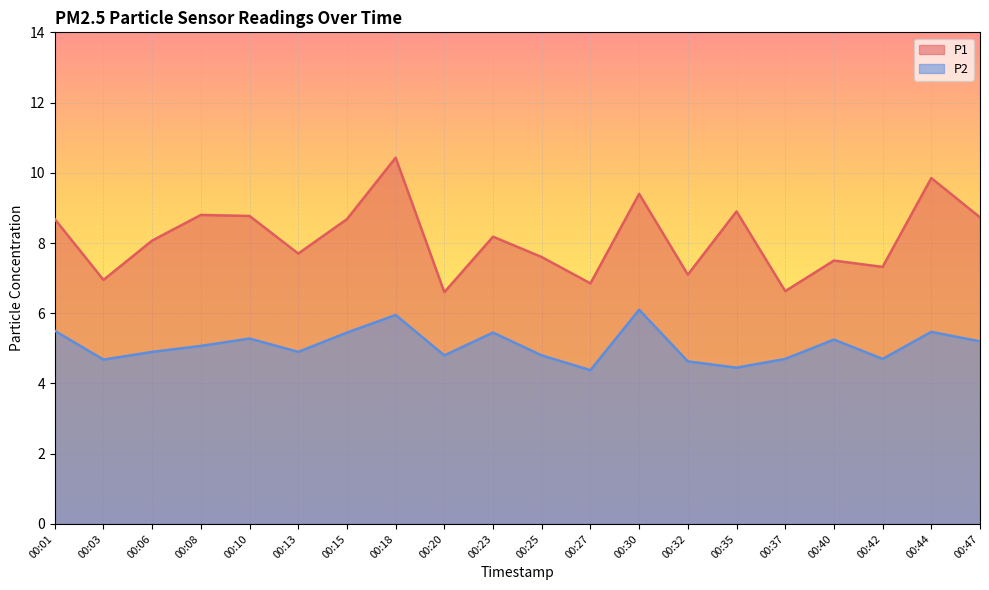

What is the difference between the highest and lowest values at 00:23?

2.7